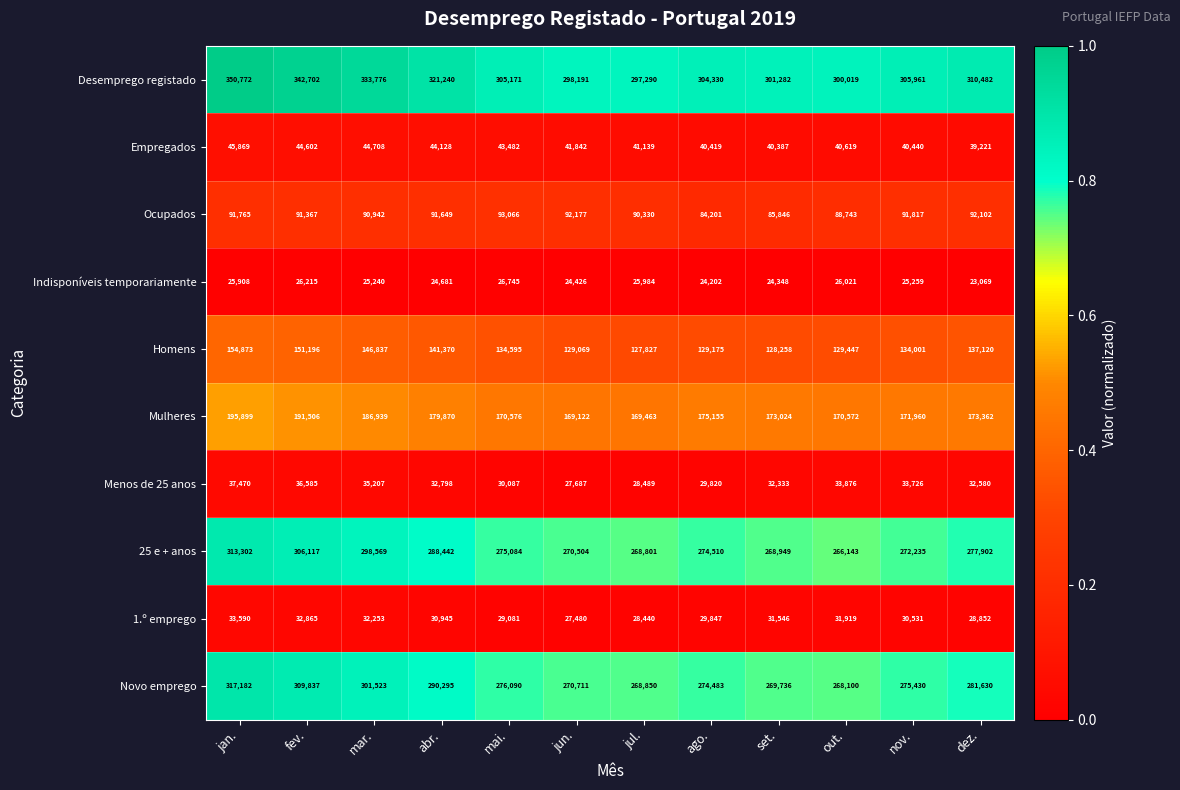

Where is Indisponíveis temporariamente nearest to the value 24907?

abr.